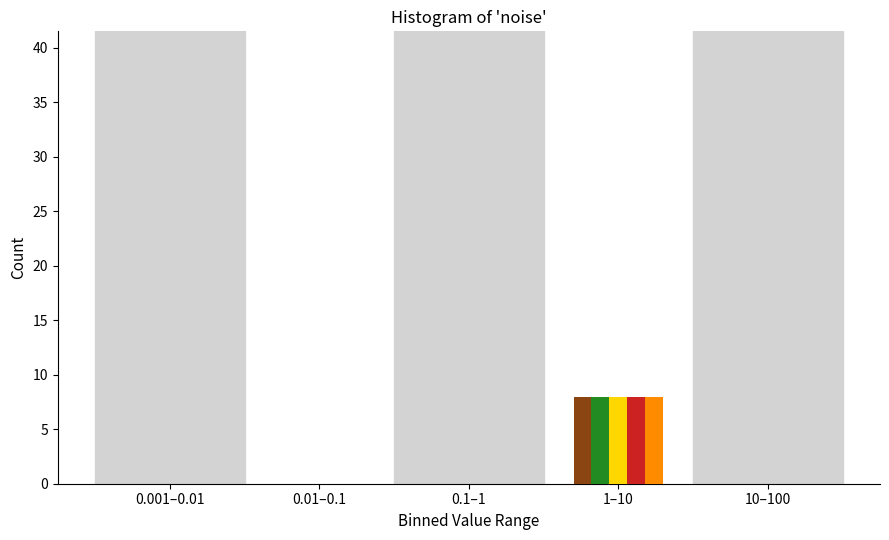

At which category is the sum across all series the highest?

1–10